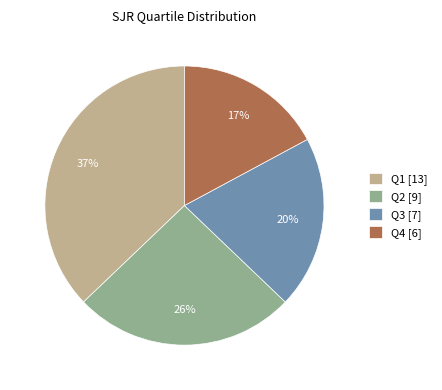

To the nearest percent, what is the difference between the largest and smallest slice percentages?

20%